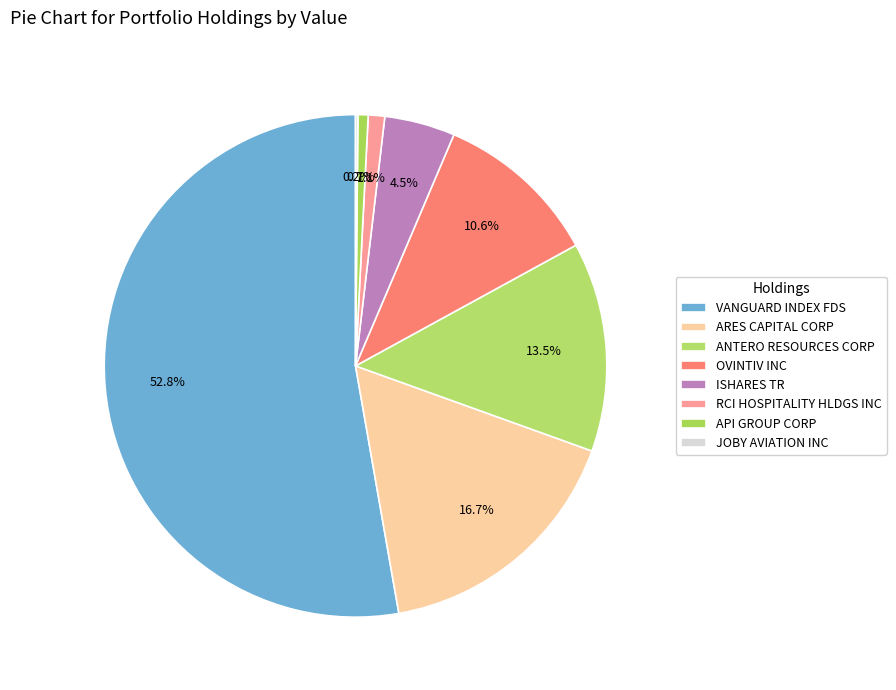

To the nearest percent, what percentage of the pie is ANTERO RESOURCES CORP?

13%